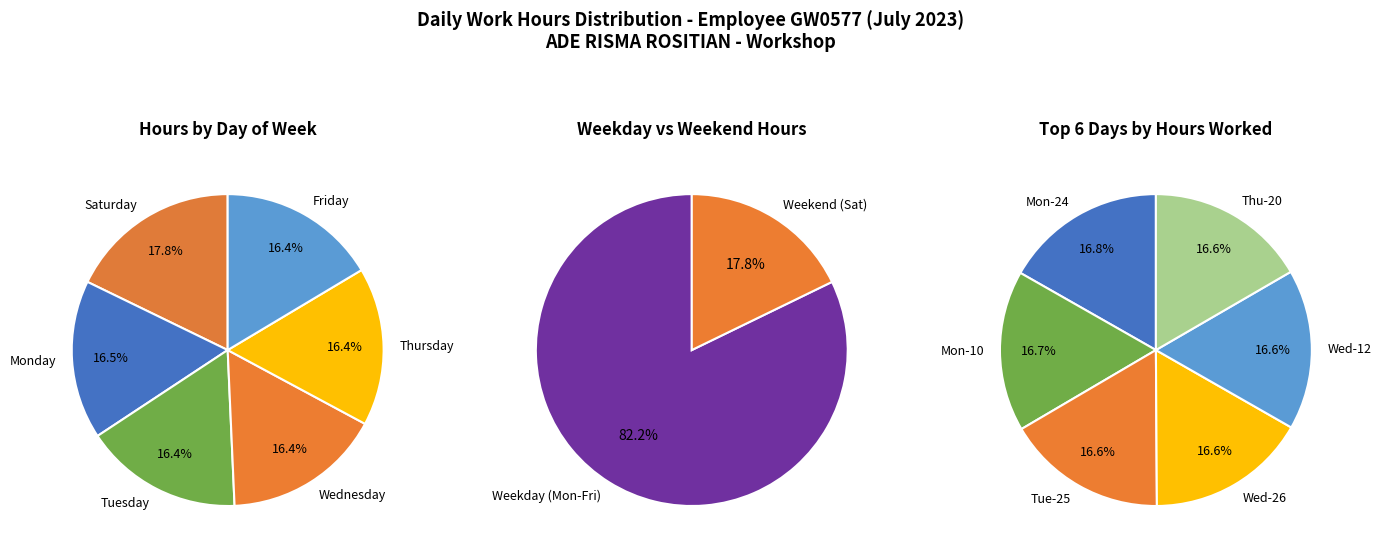

To the nearest percent, what is the difference between the largest and smallest slice percentages?

1%